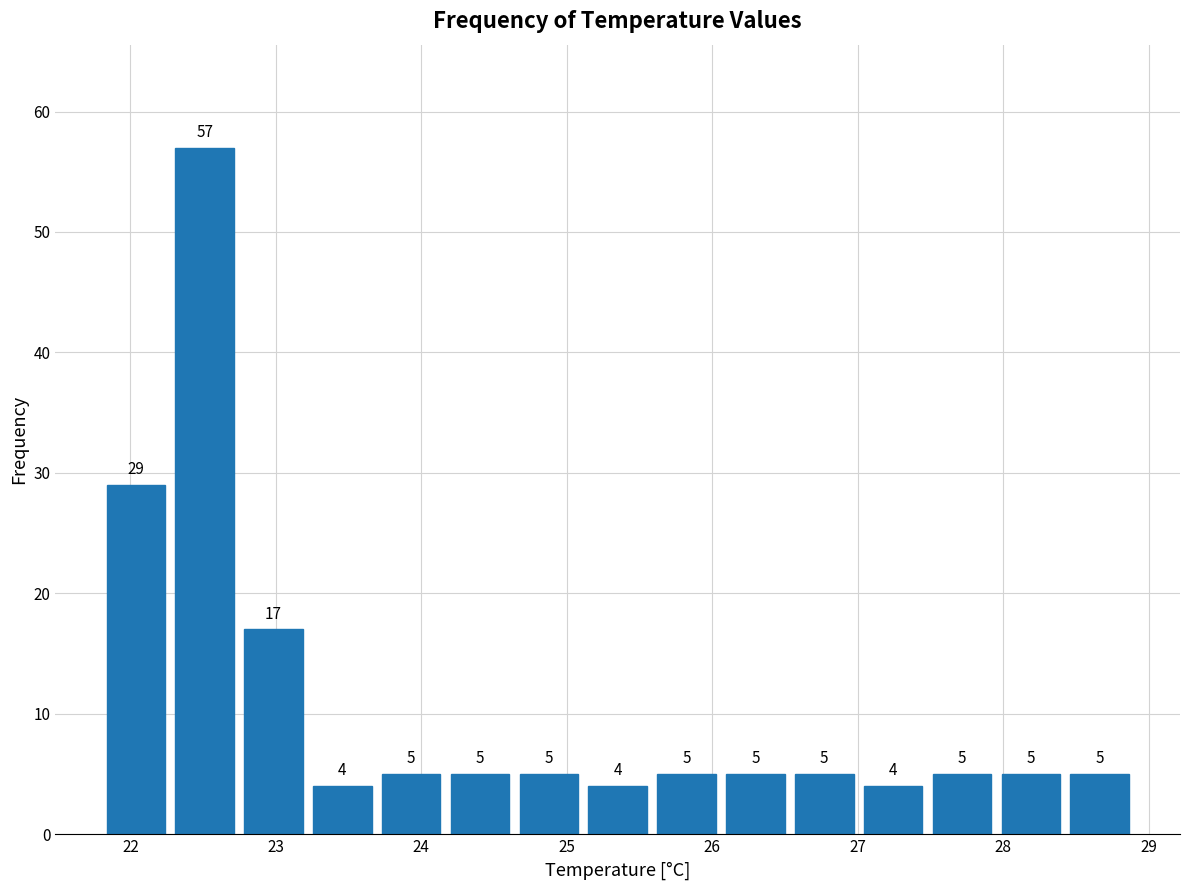

What is the height of the bar covering 26.5 to 27.0 on the x-axis? The bar edges are not printed on the chart, so give them approximately, as read against the axis.

5